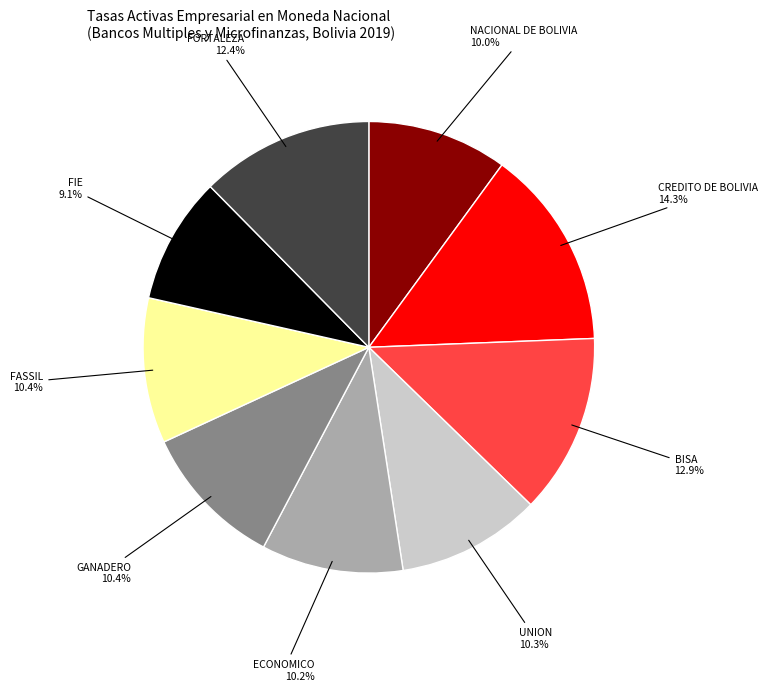

Is there a majority slice in this chart?

No